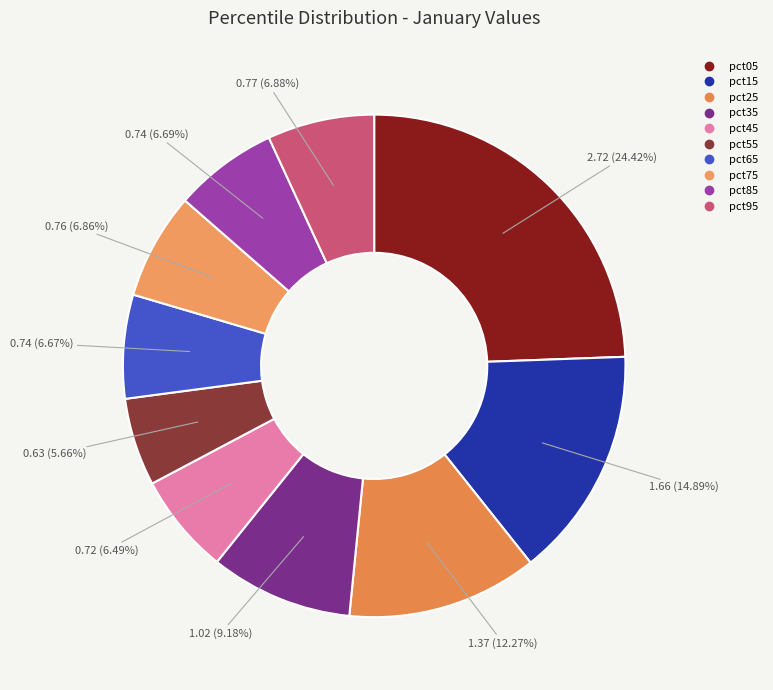

Which category has the smallest portion of the pie?

pct55